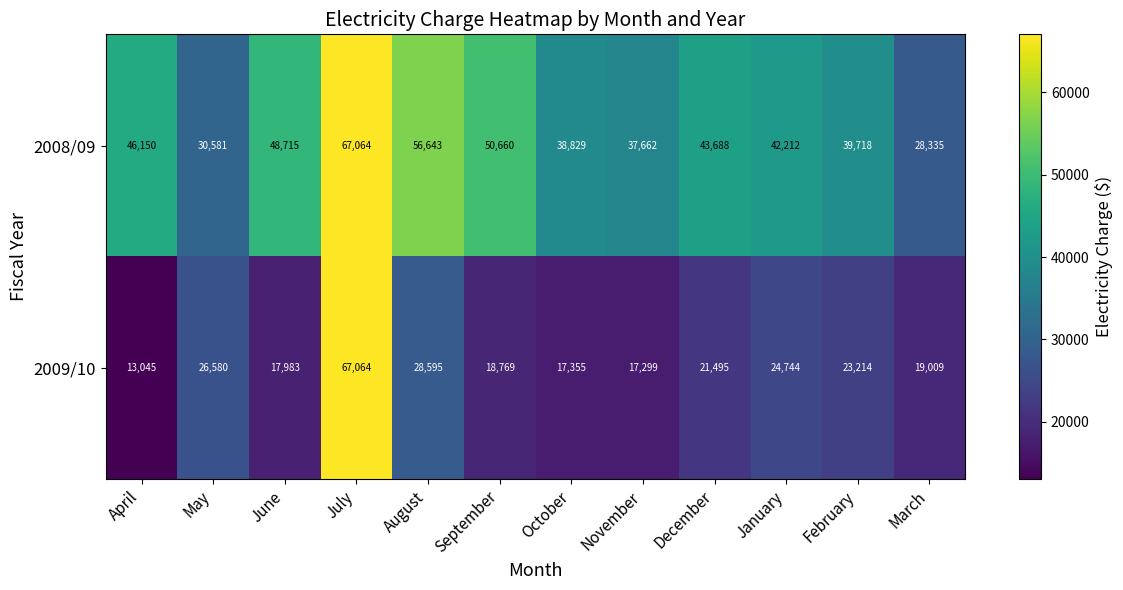

At which label is 2008/09 closest to 47699?

June